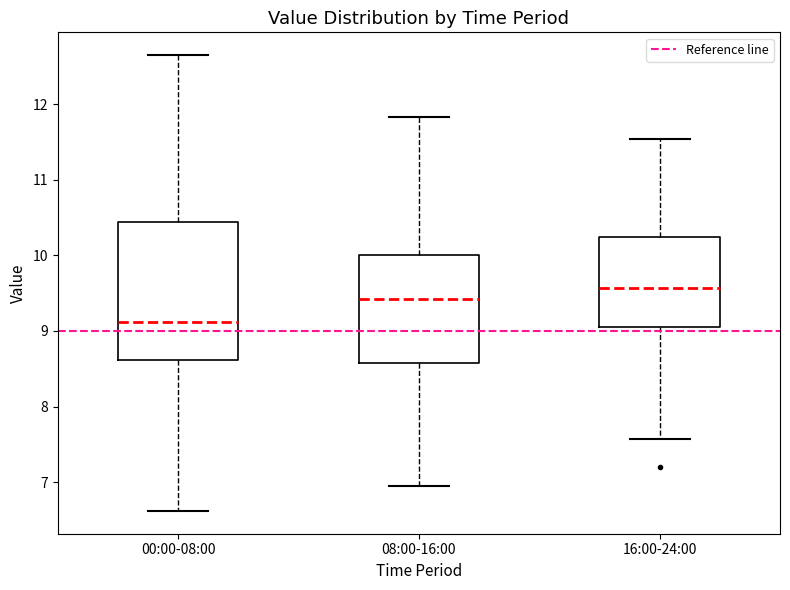

Comparing the boxes themselves (not the whiskers), which one is the tallest?

00:00-08:00